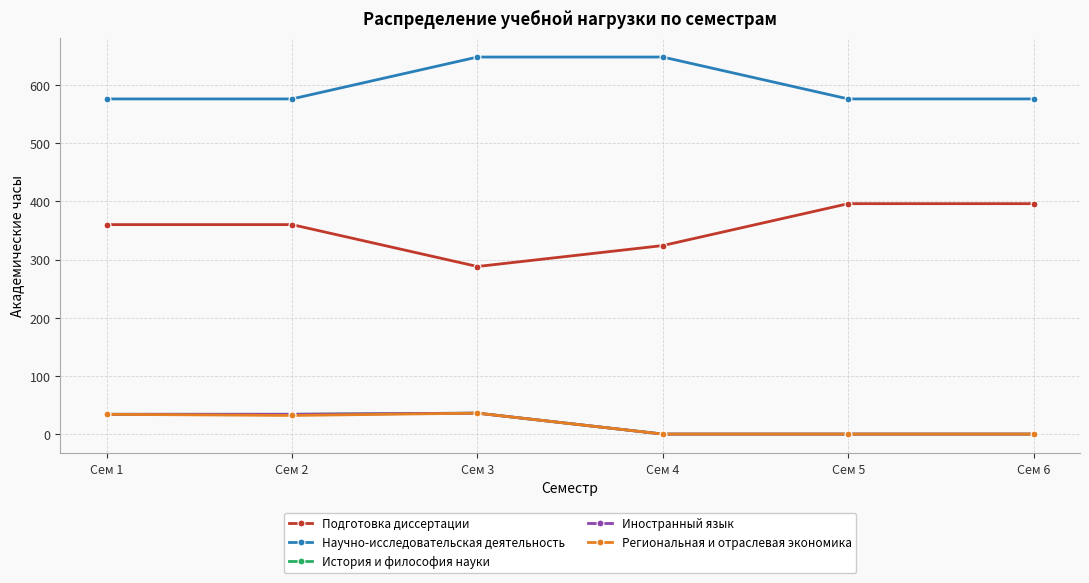

Does the chart have visible grid lines?

Yes